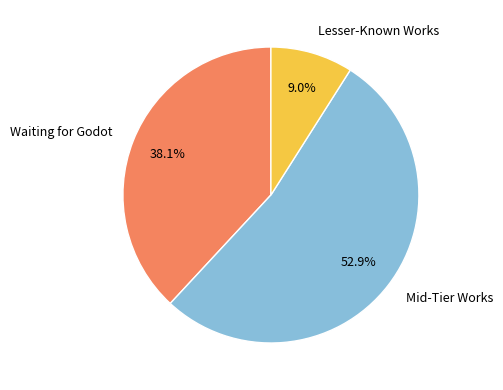

How many slices are in this pie chart?

3